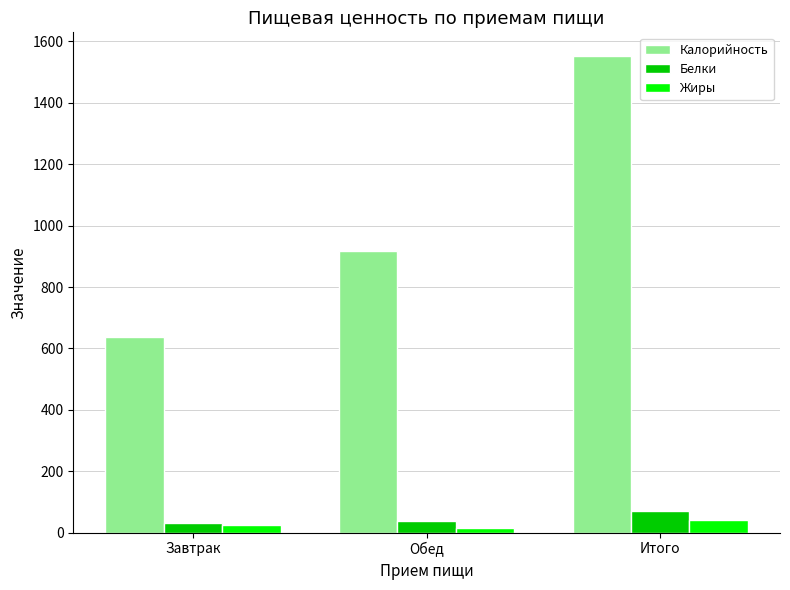

Reading left to right, list all the values displayed in this chart.

Калорийность: 636.0	916.0	1552.0
Белки: 31.4	38.2	69.6
Жиры: 23.2	16.6	39.7